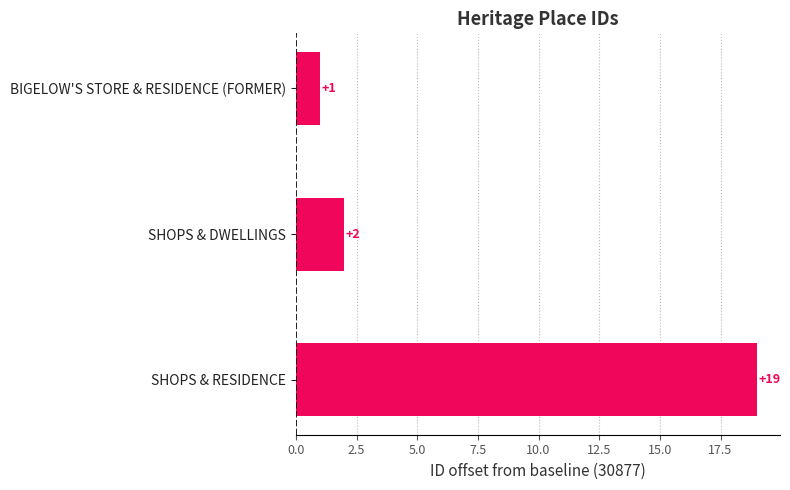

What is the label of the 1st bar from the top?

BIGELOW'S STORE & RESIDENCE (FORMER)